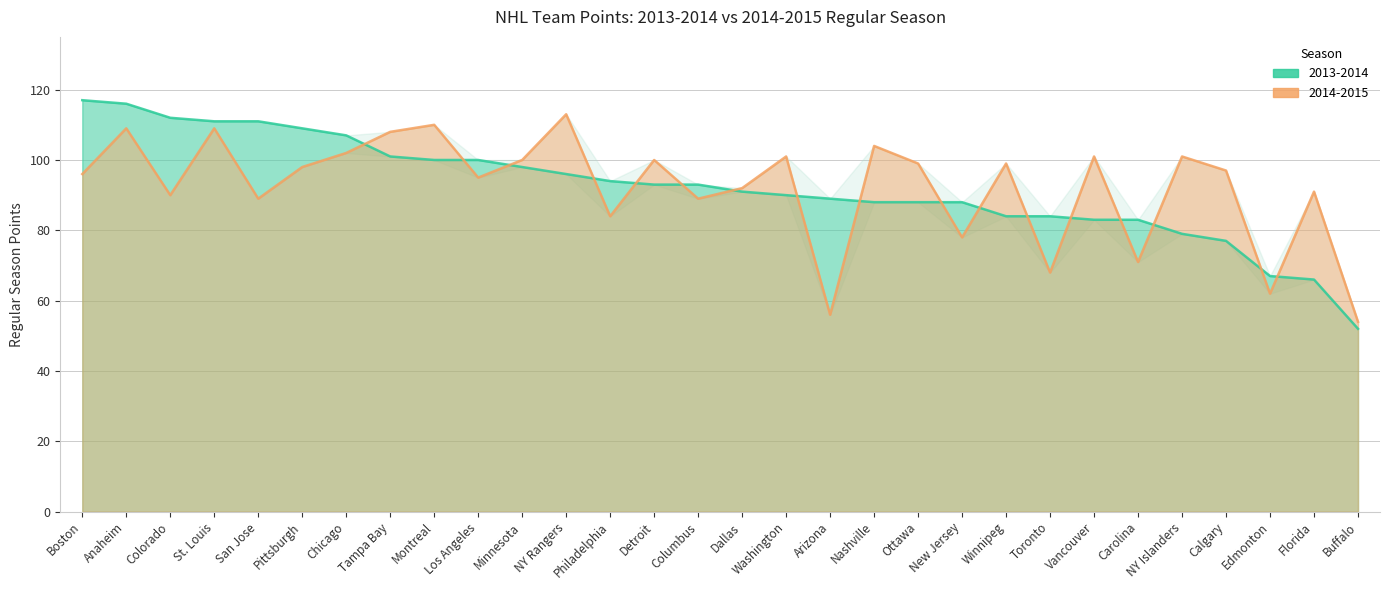

What is the difference between the 2013-2014 values at Columbus and Florida?

27